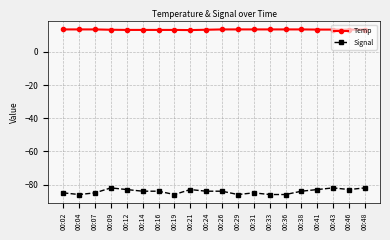

What is the value of the Temp point at the 11th from the left?

13.6